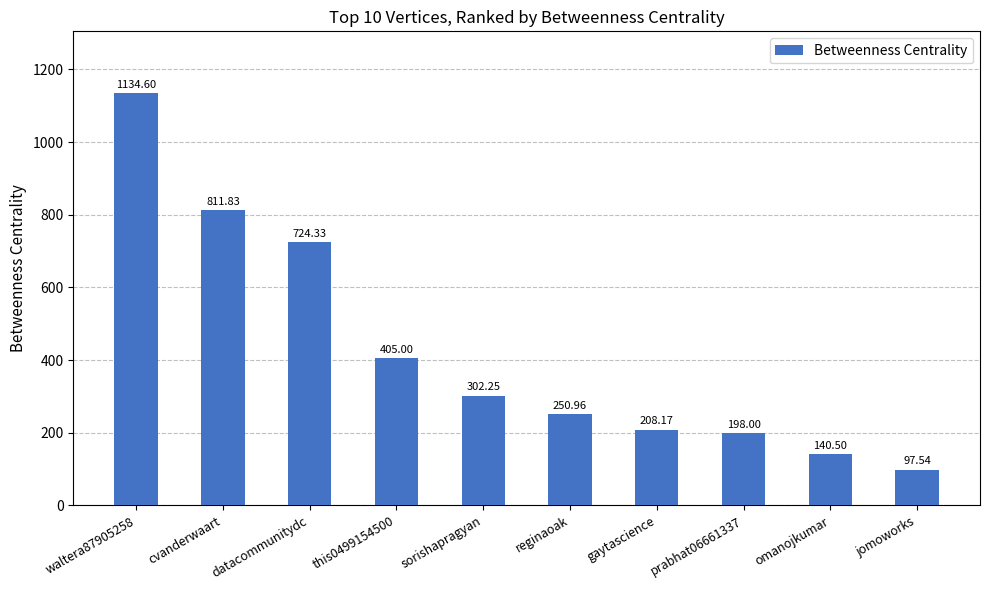

Are the bars horizontal?

No